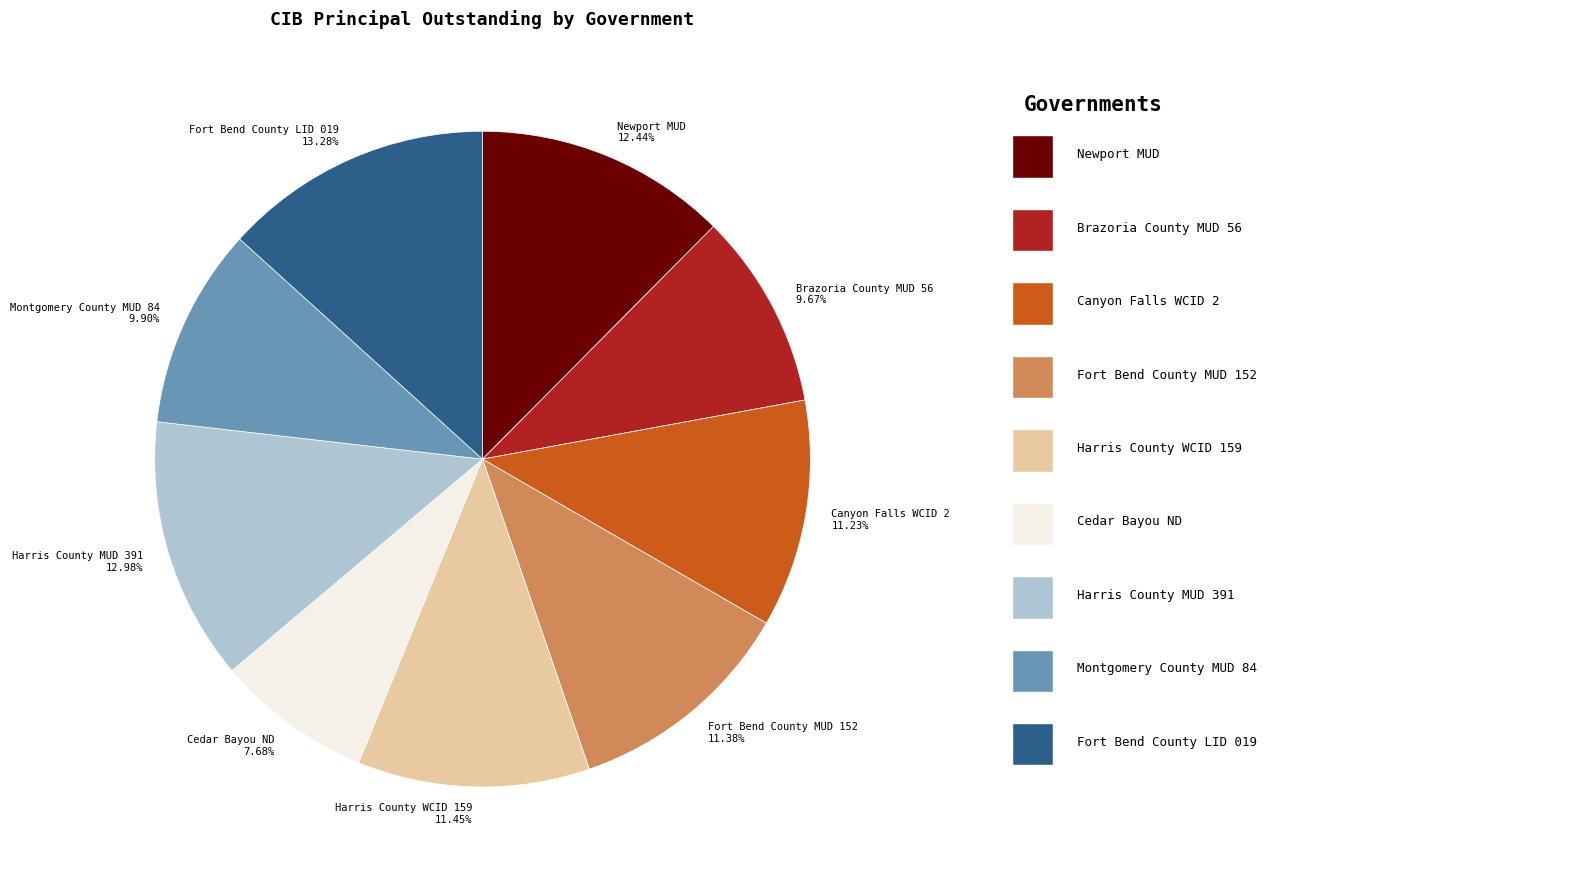

To the nearest percent, what is the combined percentage of Canyon Falls WCID 2 and Harris County WCID 159?

23%